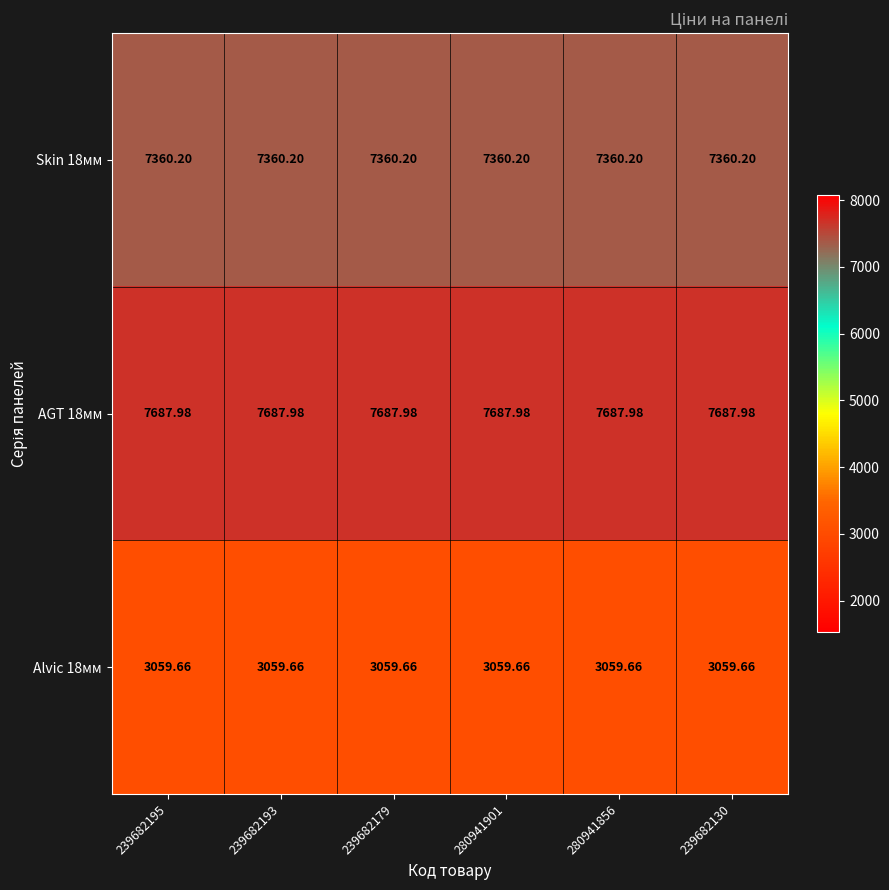

What is the total value across all series at 239682179?

18107.8